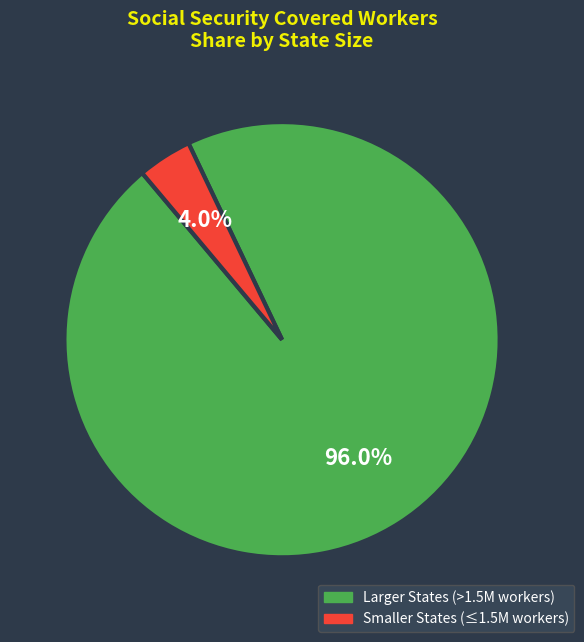

Rank the categories by value from highest to lowest.

Larger States (>1.5M workers), Smaller States (≤1.5M workers)